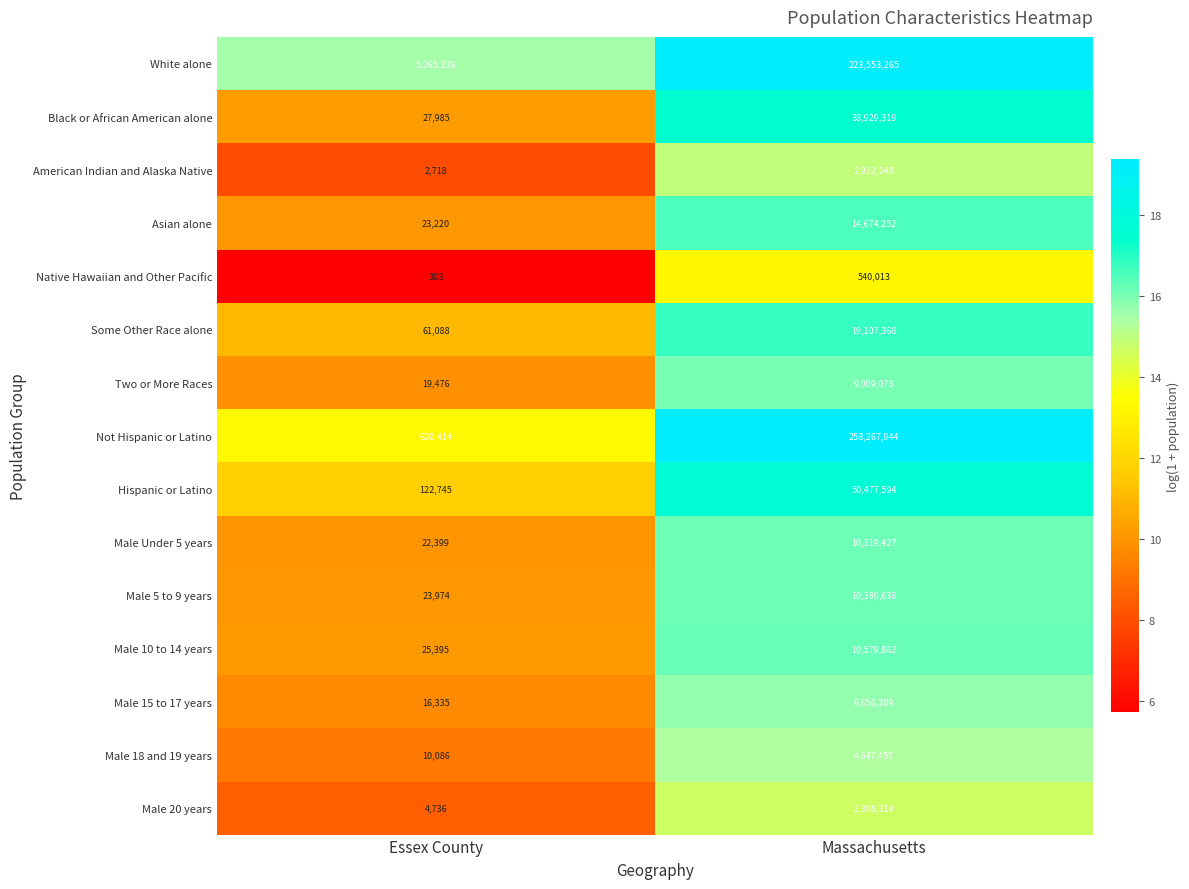

List the labels in order of Some Other Race alone value, largest first.

Massachusetts, Essex County